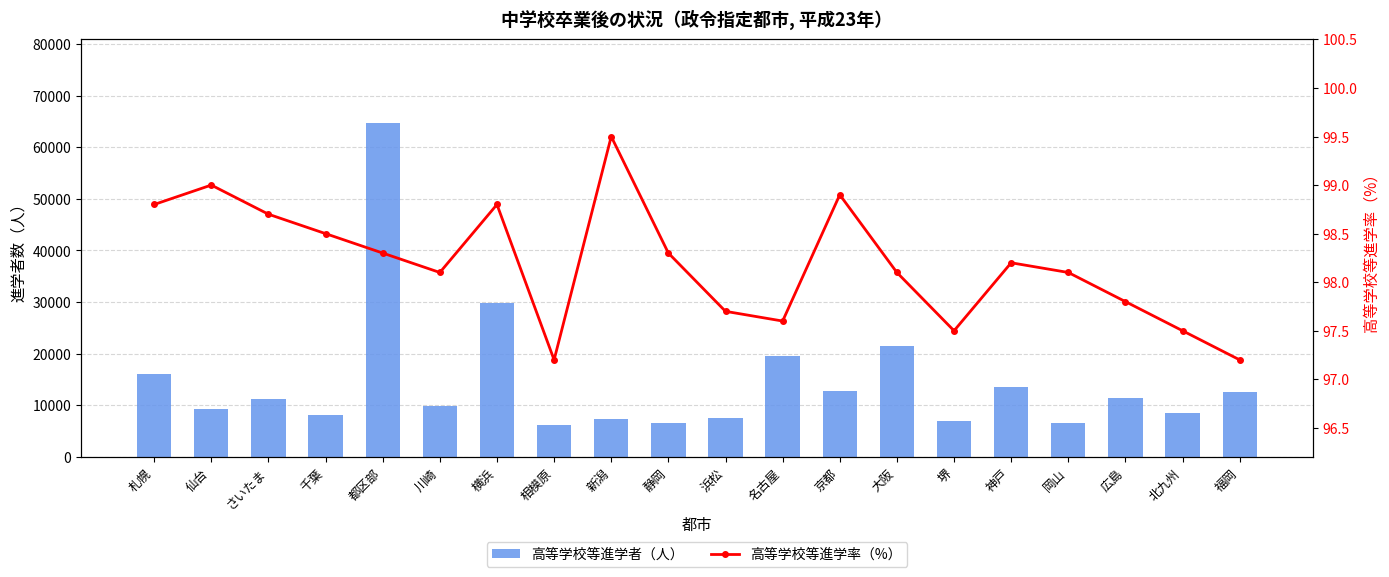

What is the label of the 20th bar from the right?

札幌